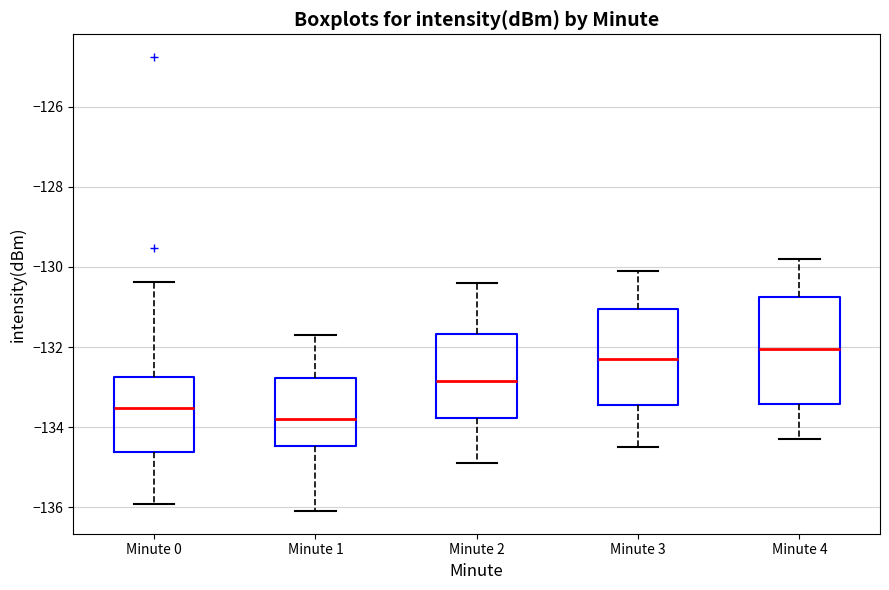

Reading left to right, read every box against the y-axis: the position of its median line, the range the box covers, and the ends of its whiskers. The values are not printed on the chart, so give them approximately, as read against the axis.

Minute 0: median -133.6, box -134.6 to -132.8, whiskers -136.0 to -130.4
Minute 1: median -133.8, box -134.4 to -132.8, whiskers -136.0 to -131.6
Minute 2: median -132.8, box -133.8 to -131.6, whiskers -134.8 to -130.4
Minute 3: median -132.2, box -133.4 to -131.0, whiskers -134.4 to -130.0
Minute 4: median -132.0, box -133.4 to -130.8, whiskers -134.2 to -129.8